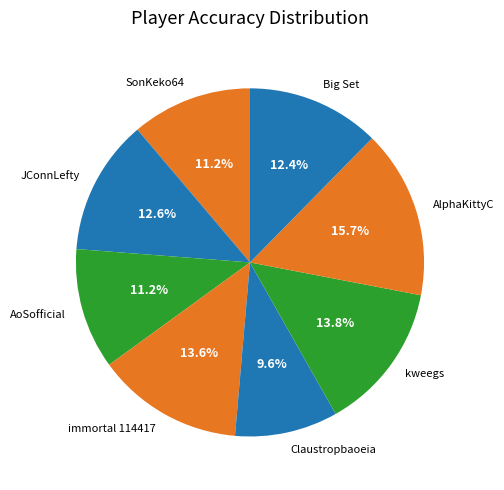

What percentage is the kweegs slice, to the nearest percent?

14%